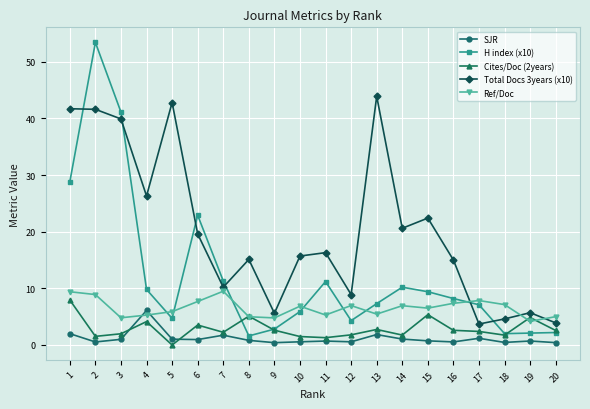

What is the value of the Ref/Doc point at the 7th from the left?

9.5